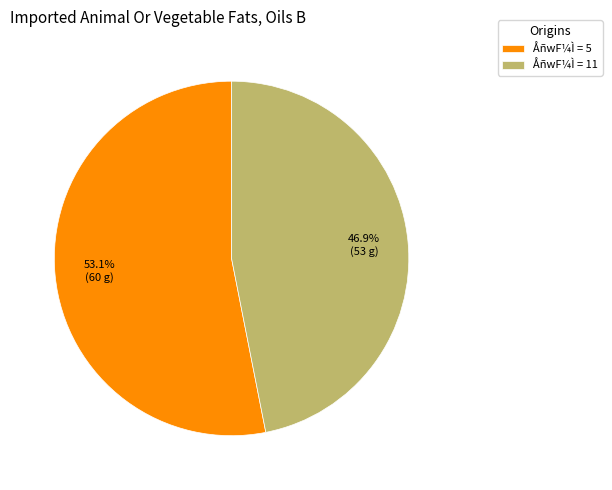

Which slice is the smallest?

ÅñwF¼Ì = 11